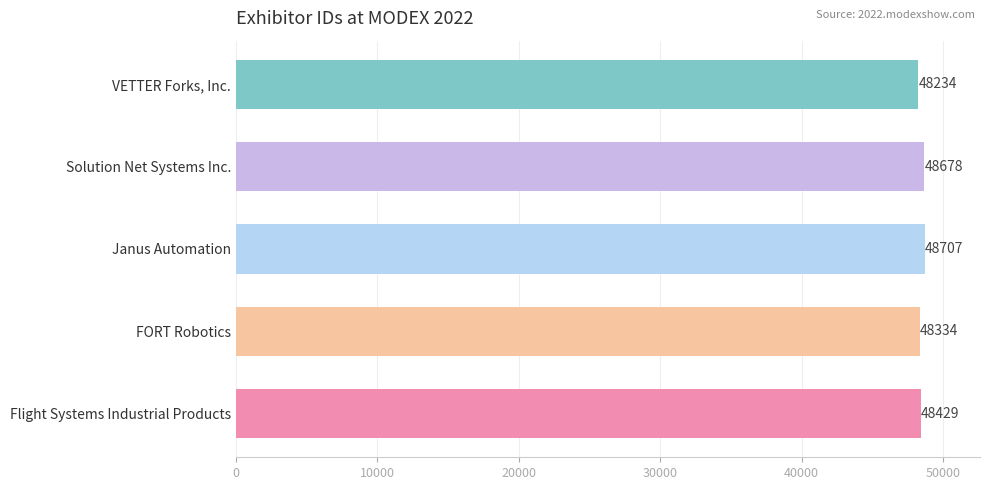

What is the difference between the maximum and minimum values?

473